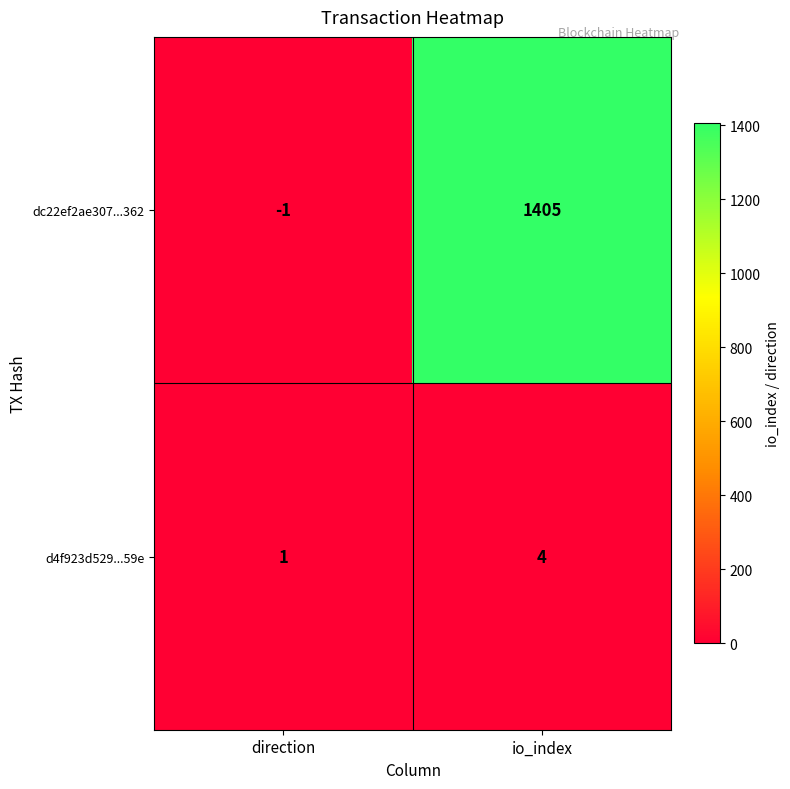

The dc22ef2ae307...362 series shows 646 at io_index. True or false?

False